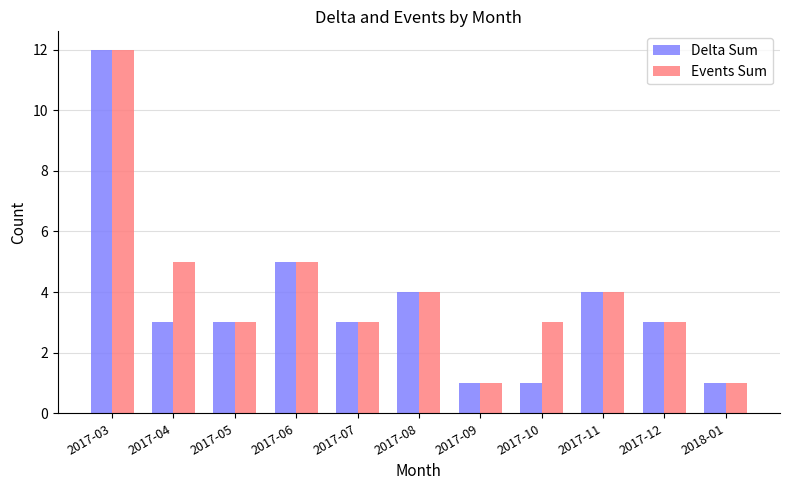

What is the total value across all series at 2018-01?

2